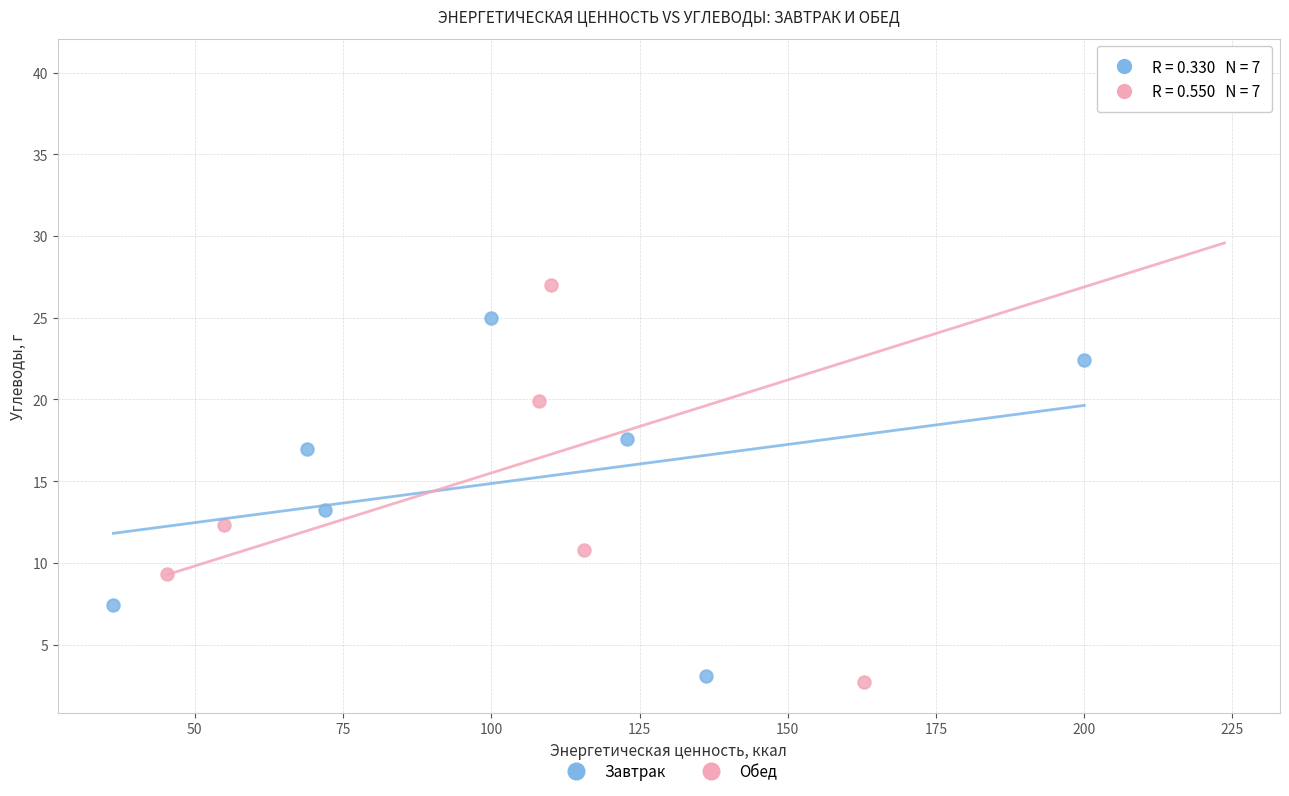

Which series has the widest spread of Y values?

Обед